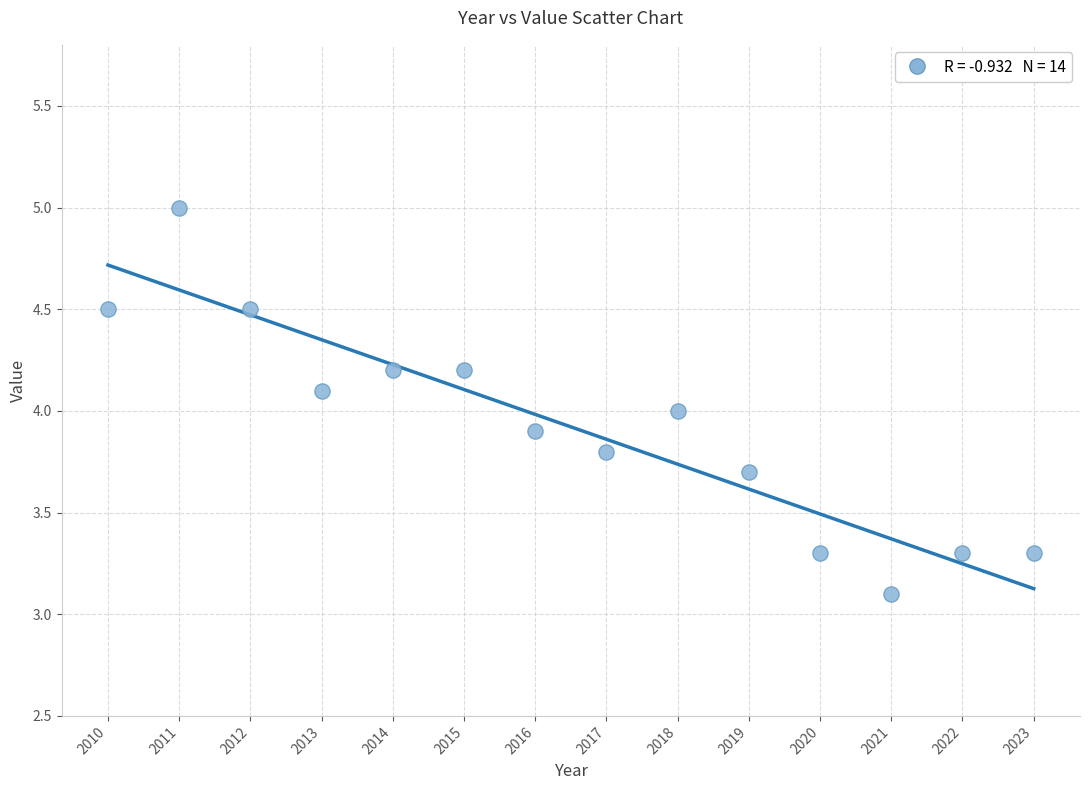

What is the range of Y values (max minus min)?

1.9